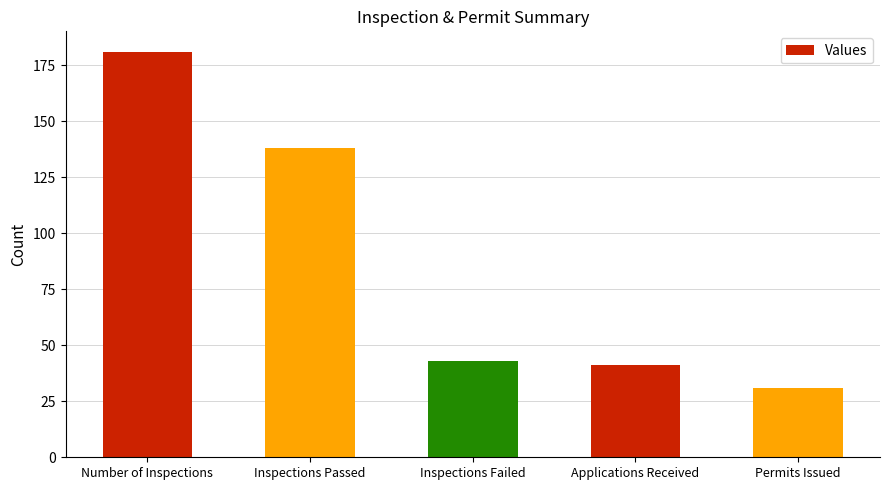

Reading left to right, extract all data points from this chart.

Number of Inspections=181	Inspections Passed=138	Inspections Failed=43	Applications Received=41	Permits Issued=31